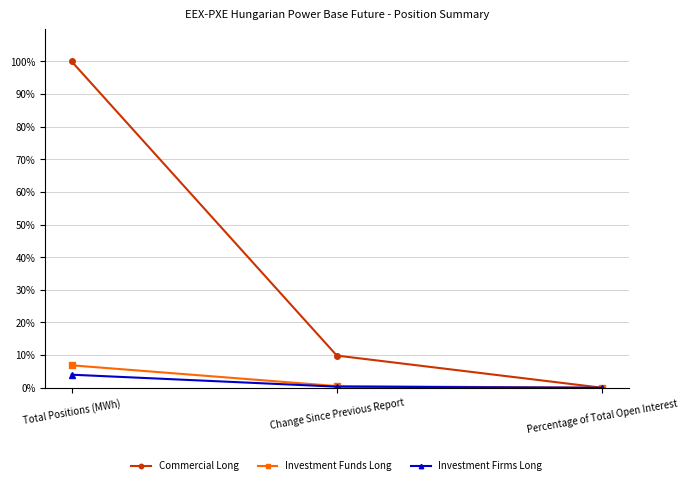

What position from the right is Total Positions (MWh)?

3